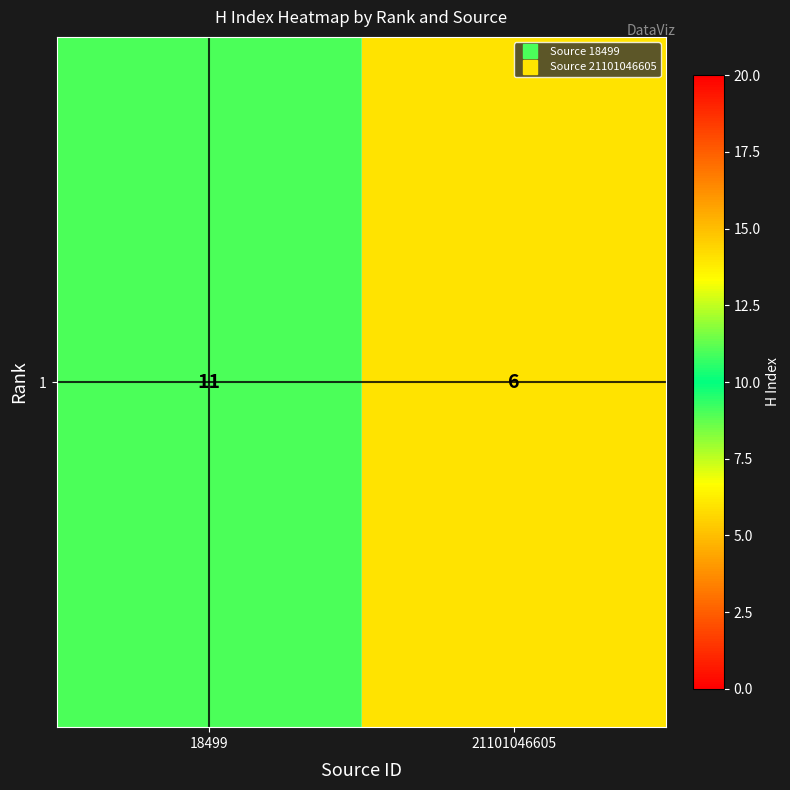

List the labels in order of value, smallest first.

21101046605, 18499